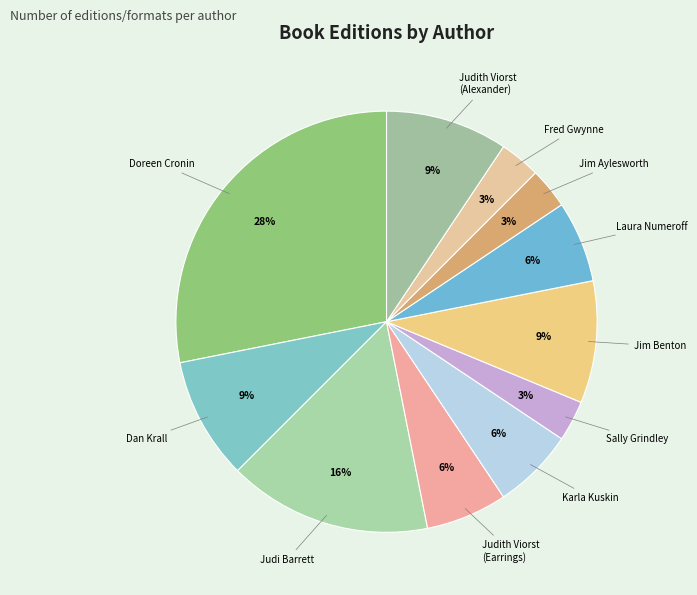

Do Karla Kuskin and Judith Viorst (Earrings) together represent more than half of the pie?

No